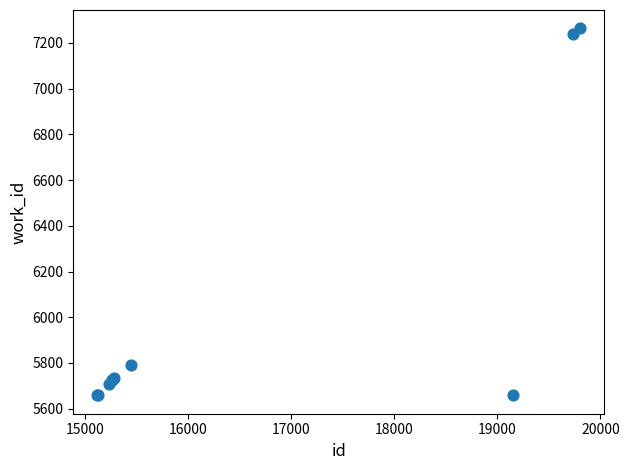

What Y value in the scatter plot is closest to 6461?

5791